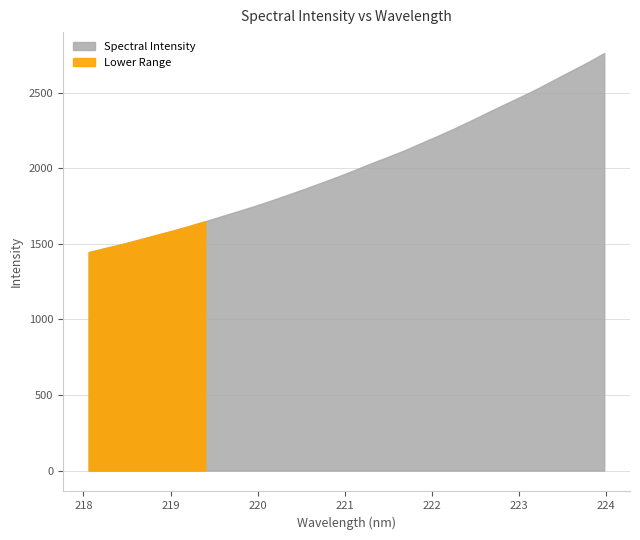

At which category does the chart reach its minimum across all series?

218.0596